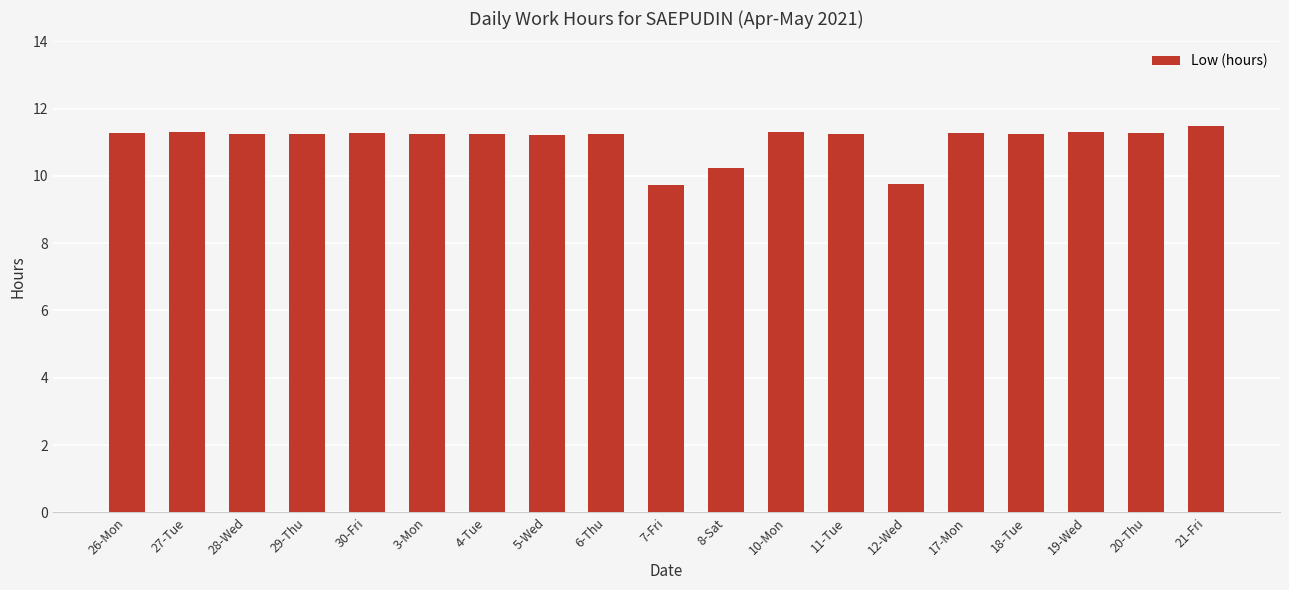

What is the label of the 2nd bar from the right?

20-Thu